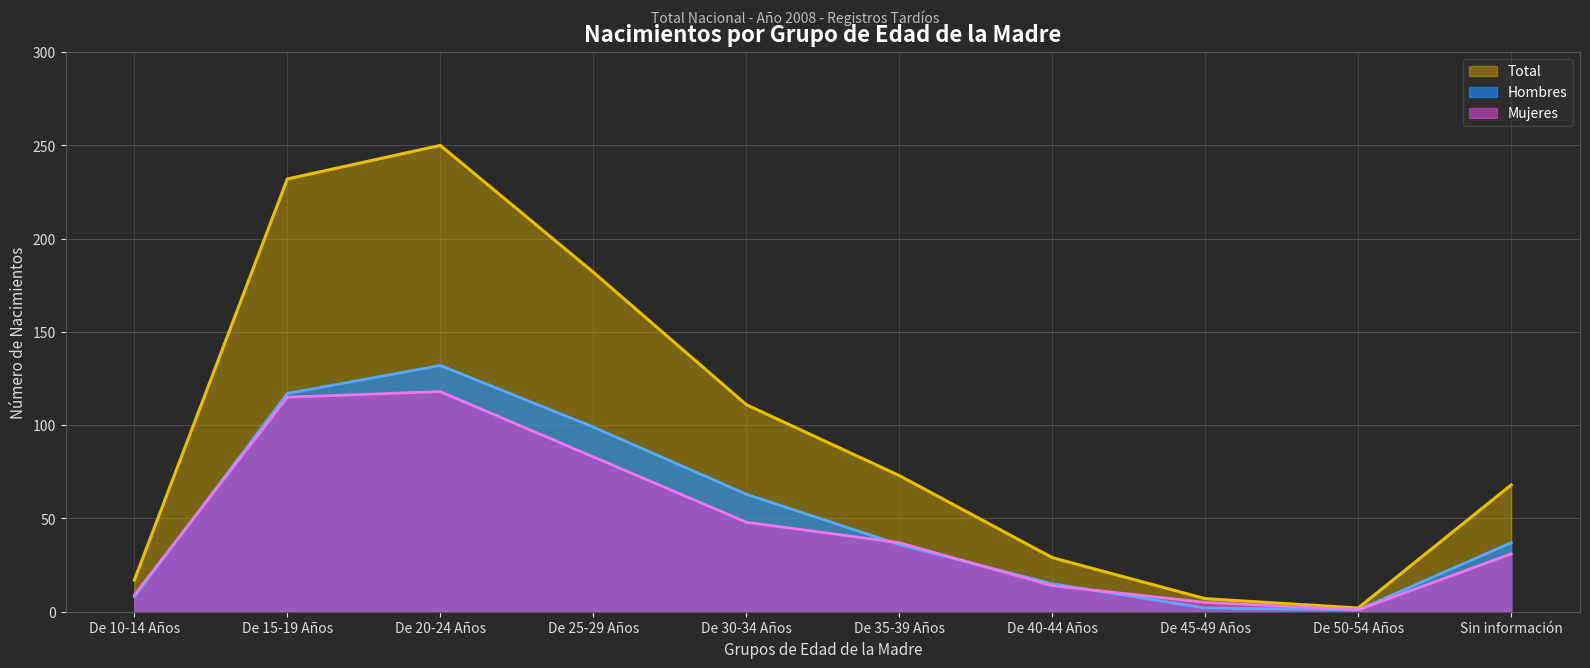

Where do Mujeres and Hombres first cross each other?

De 10-14 Años and De 15-19 Años